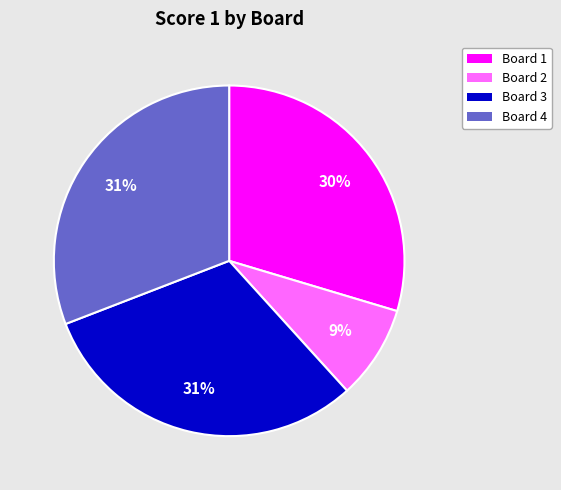

What is the ratio of the value at Board 1 to the value at Board 4?

1.0